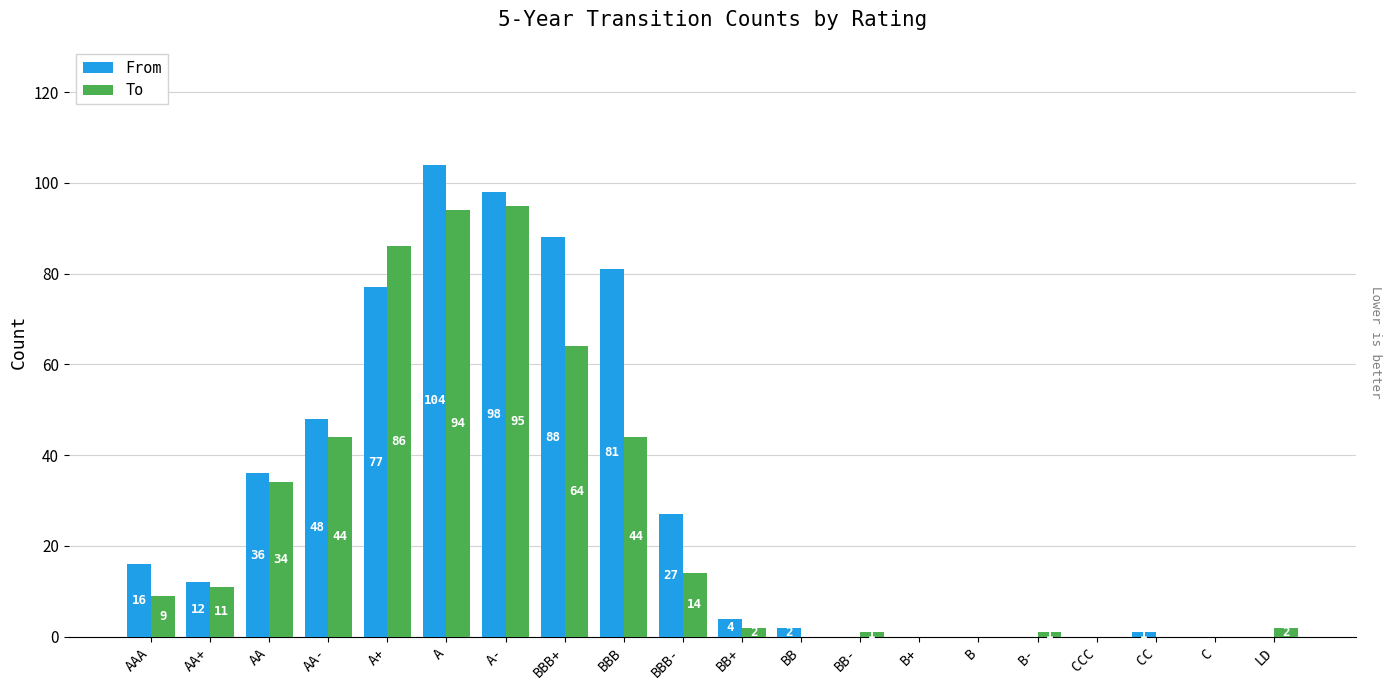

The value of From at B is 0. True or false?

True